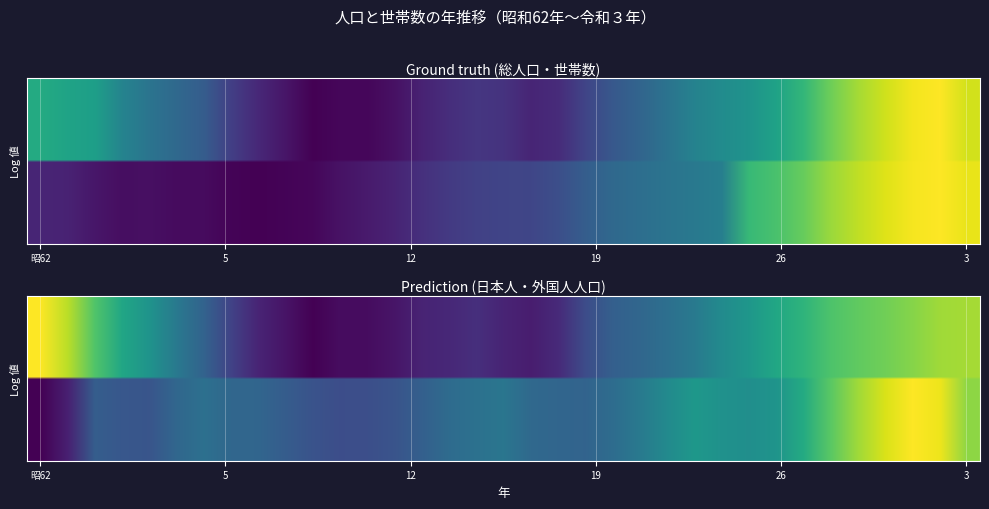

At which category is the sum across all series the highest?

33